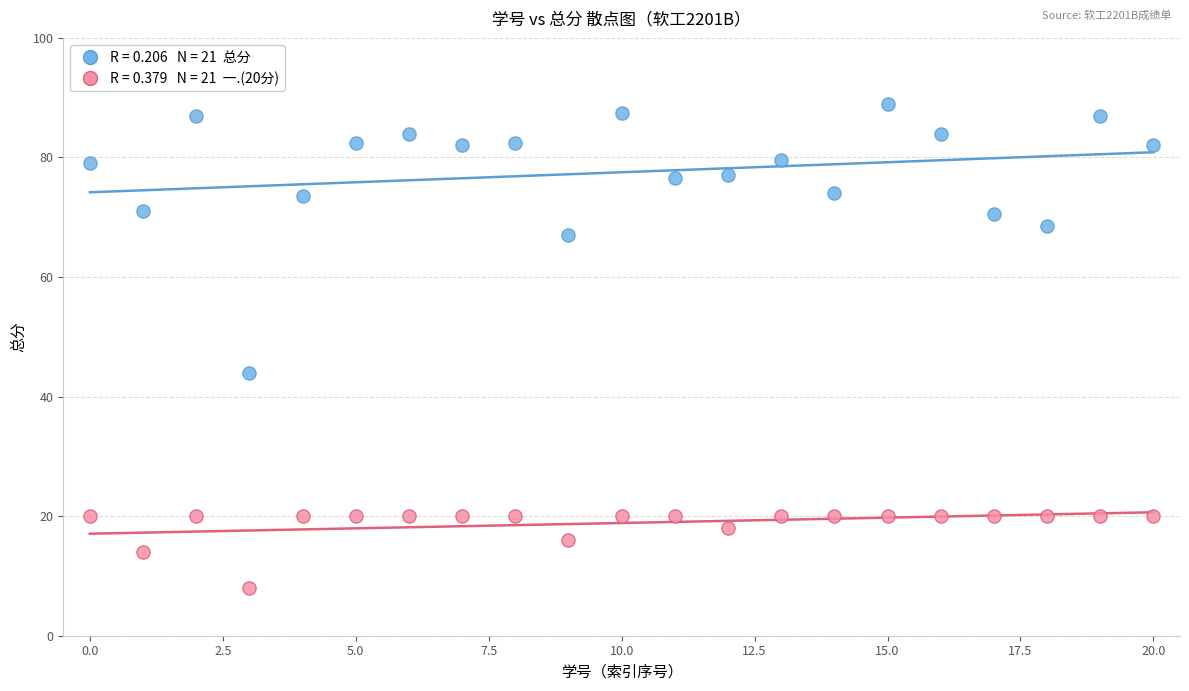

Across all series, what Y value is closest to 48?

44.0